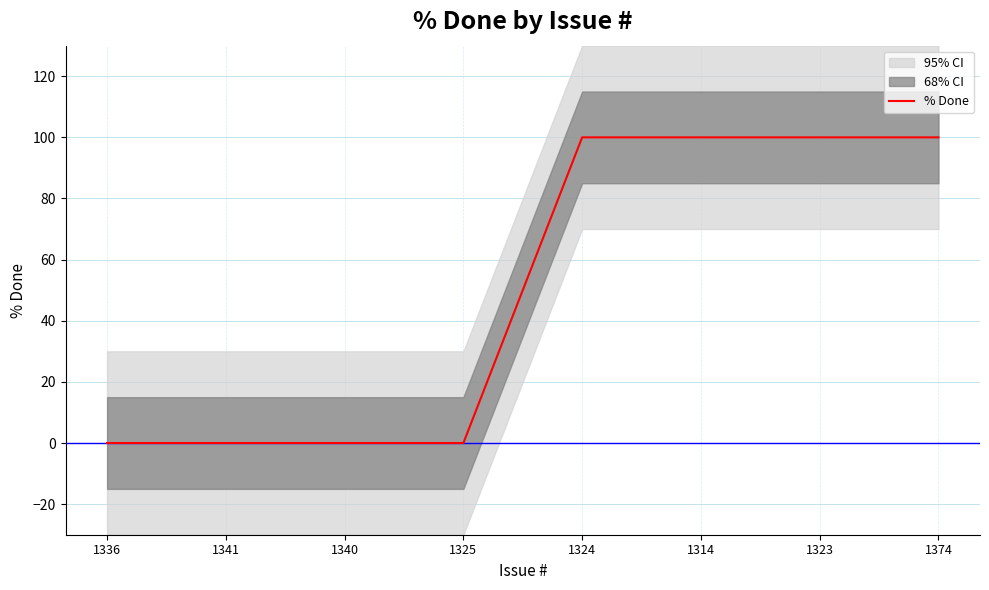

List the labels in order of value, largest first.

1324, 1314, 1323, 1374, 1336, 1341, 1340, 1325